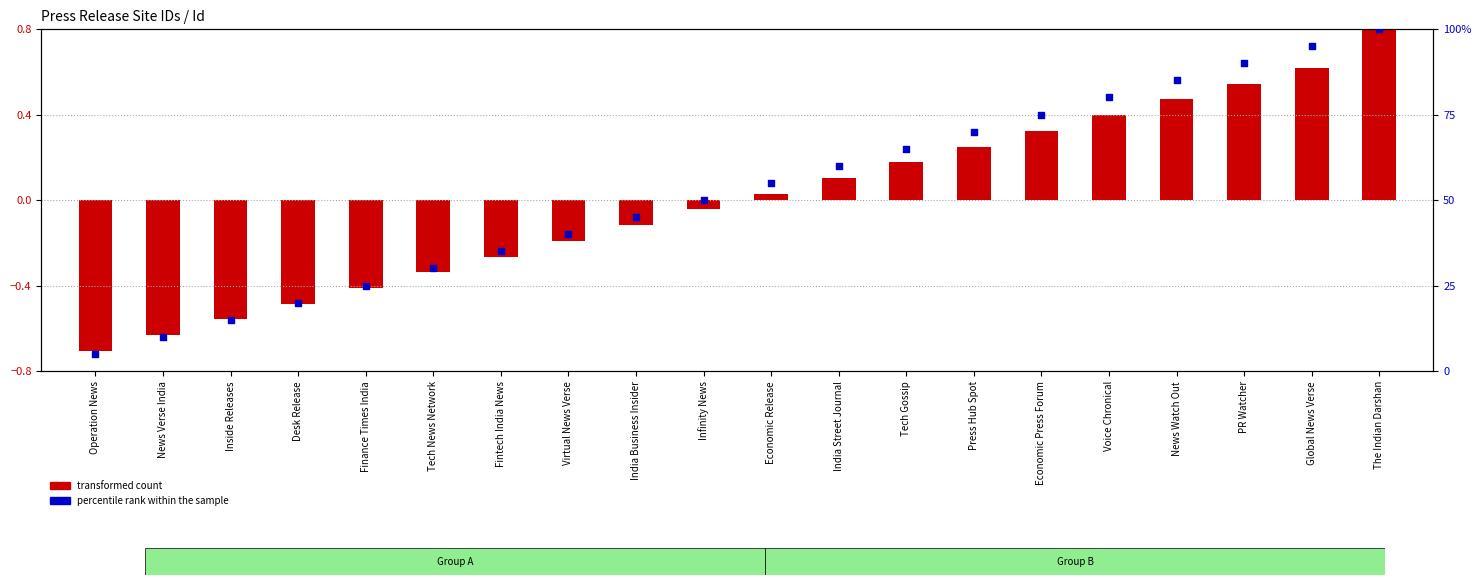

What is the total value across all series at PR Watcher?

90.5